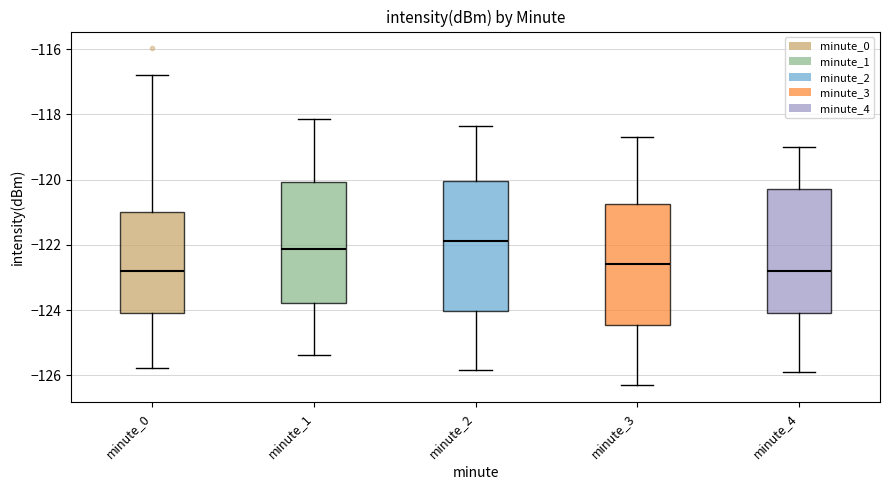

Where is the lower edge of the box for minute_1 on the y-axis? The values are not printed on the chart, so give them approximately, as read against the axis.

-123.8